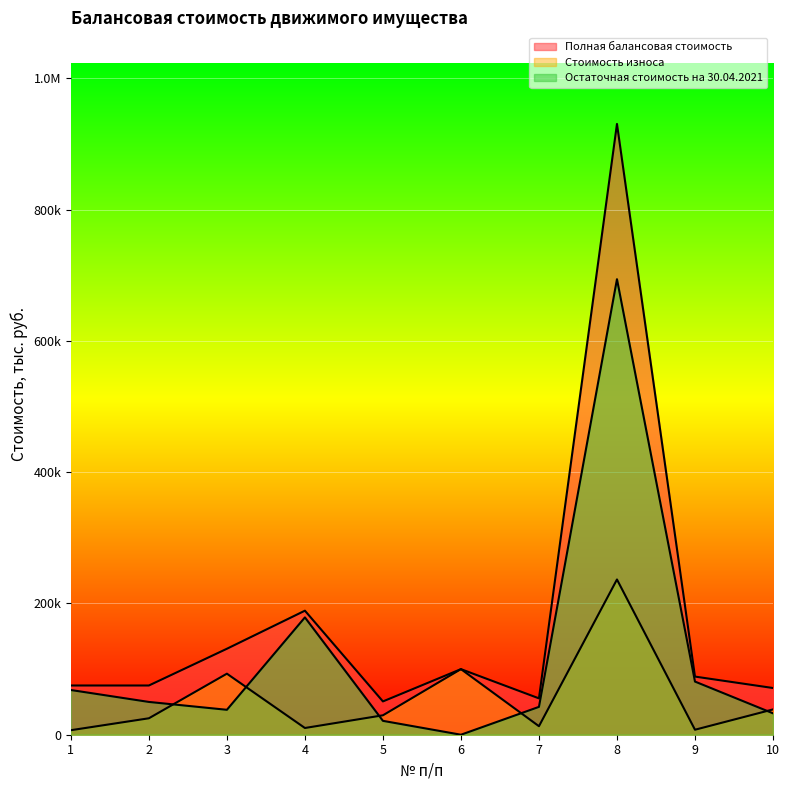

What is the difference between the highest and lowest values at 9?

80978.8